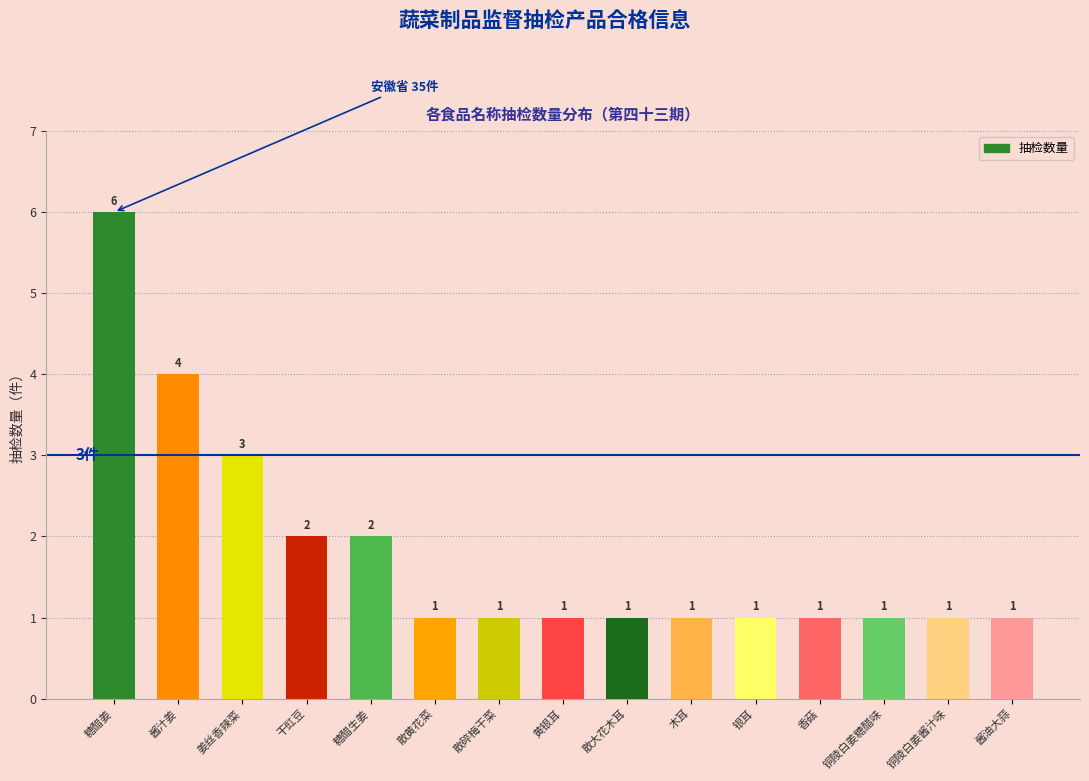

Reading left to right, list all the values displayed in this chart.

糖醋姜=6	酱汁姜=4	姜丝香辣菜=3	干豇豆=2	糖醋生姜=2	散黄花菜=1	散碎梅干菜=1	黄银耳=1	散大花木耳=1	木耳=1	银耳=1	香菇=1	铜陵白姜糖醋味=1	铜陵白姜酱汁味=1	酱油大蒜=1